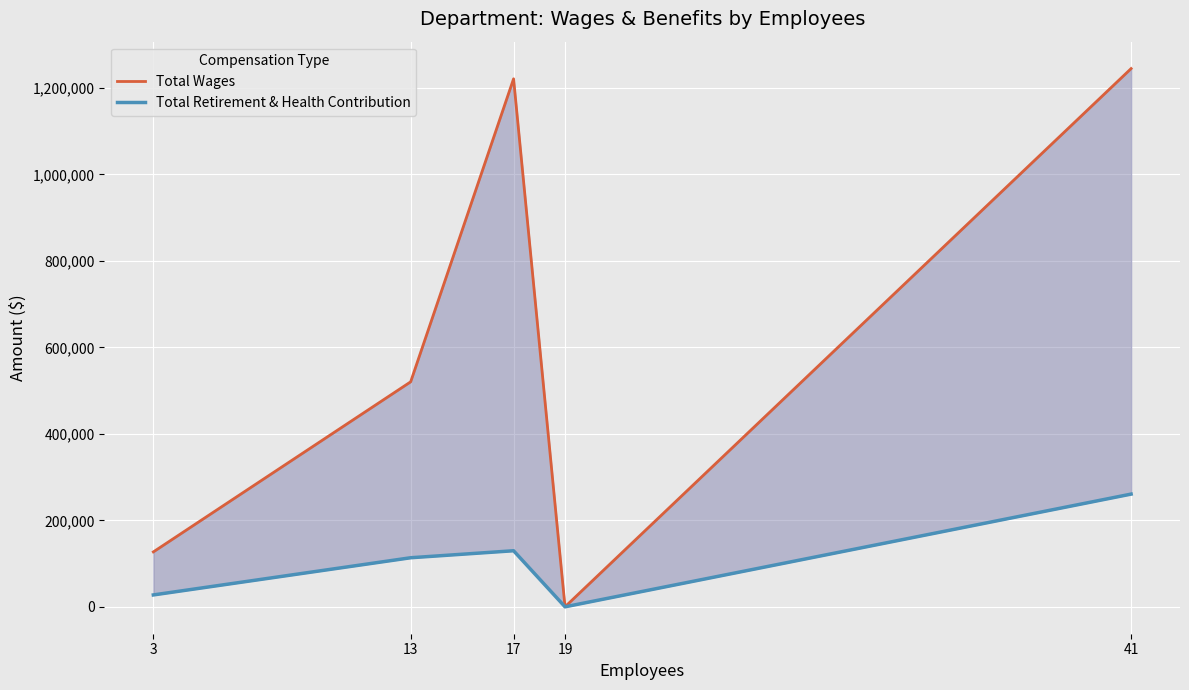

Reading left to right, what are all the values shown in this chart?

Total Wages: 3=127011	13=520348	17=1221220	19=0	41=1244881
Total Retirement & Health Contribution: 3=27455	13=113471	17=129681	19=0	41=260691